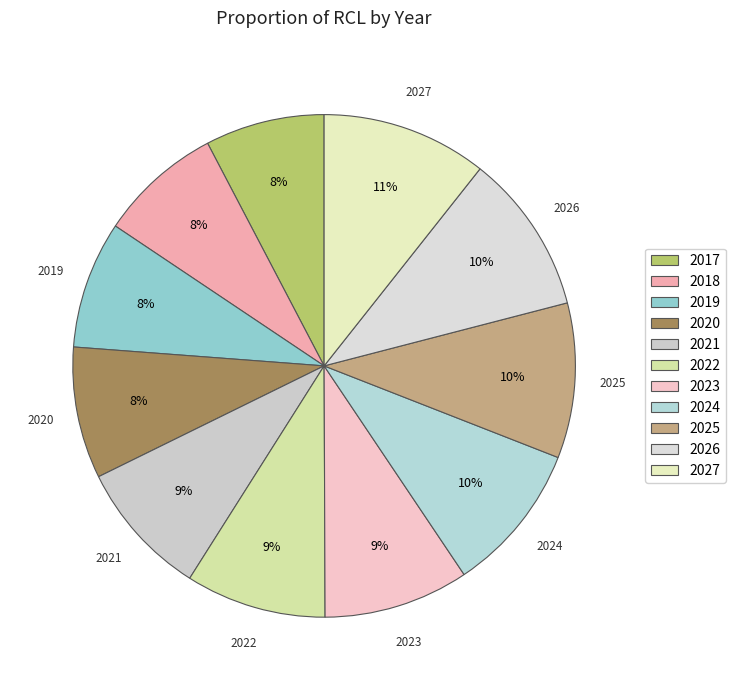

Count the number of slices in the pie.

11